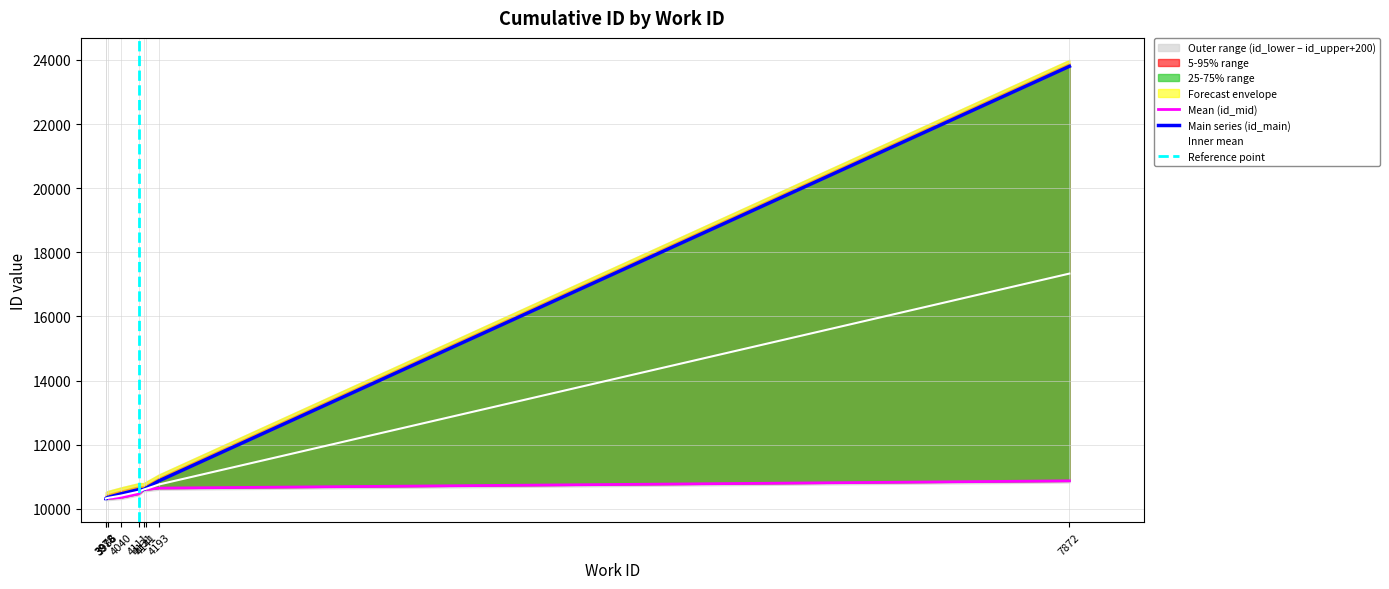

List the labels in order of id_main value, largest first.

7872, 4193, 4141, 4131, 4111, 4040, 3986, 3978, 3978